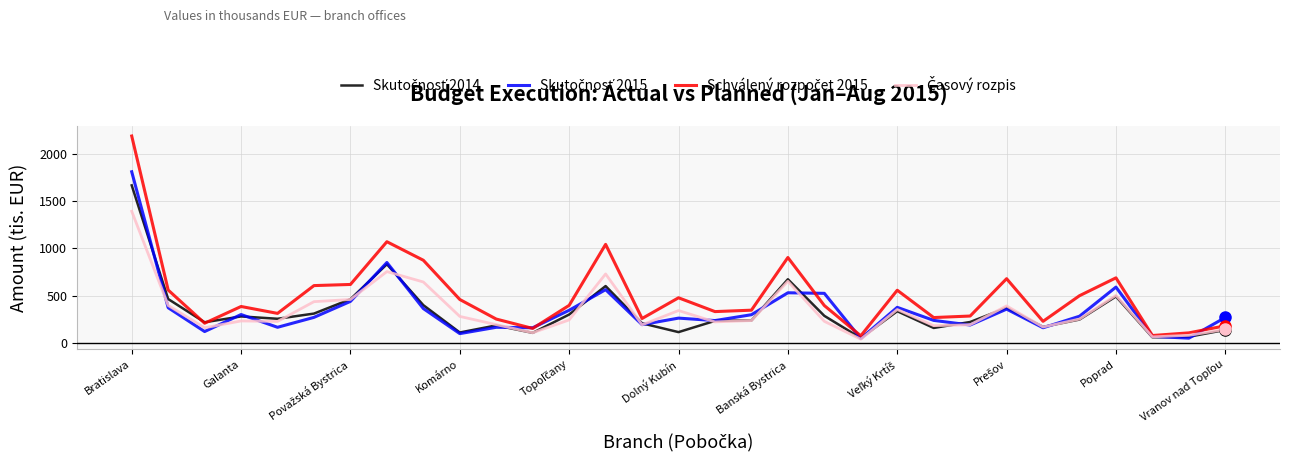

What is the maximum value shown in the chart?

2187